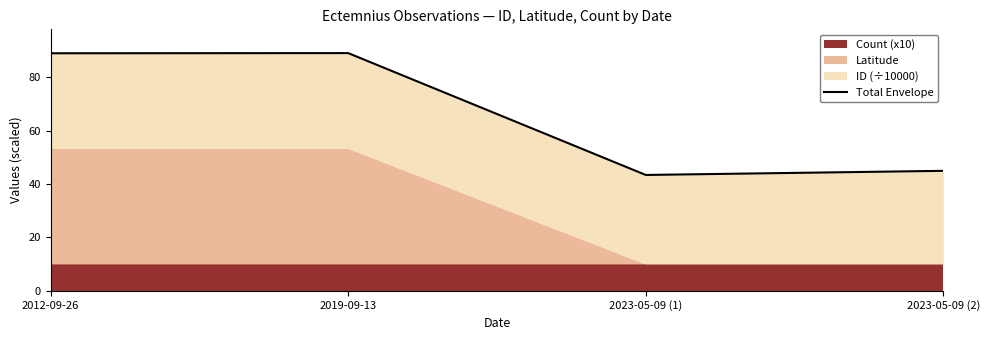

Rank the categories by value from lowest to highest.

2023-05-09 (1), 2023-05-09 (2), 2012-09-26, 2019-09-13